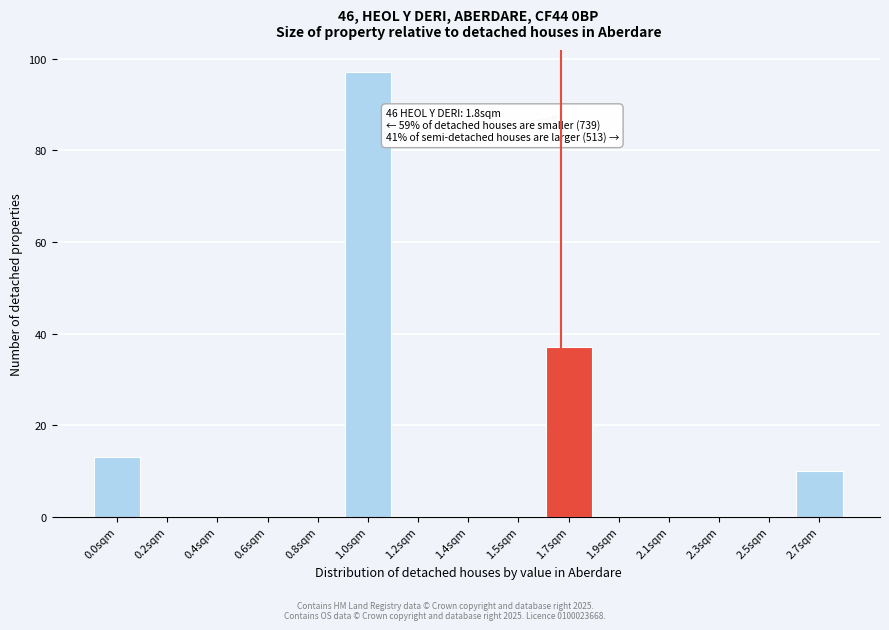

Reading left to right, transcribe all the data shown in this chart.

0.0sqm=13	0.2sqm=0	0.4sqm=0	0.6sqm=0	0.8sqm=0	1.0sqm=97	1.2sqm=0	1.4sqm=0	1.5sqm=0	1.7sqm=37	1.9sqm=0	2.1sqm=0	2.3sqm=0	2.5sqm=0	2.7sqm=10